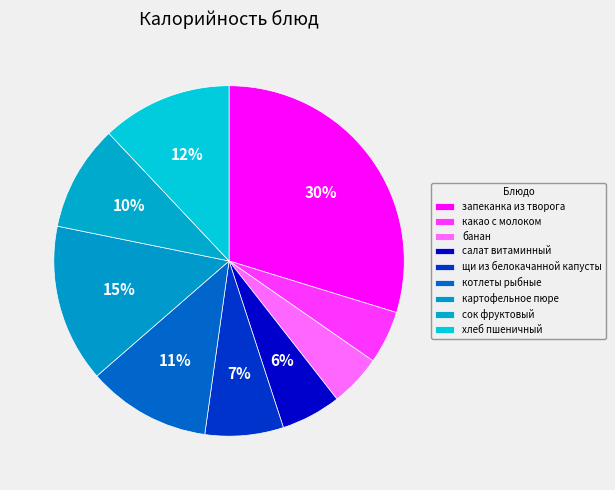

Rank the categories by value from lowest to highest.

банан, какао с молоком, салат витаминный, щи из белокачанной капусты, сок фруктовый, котлеты рыбные, хлеб пшеничный, картофельное пюре, запеканка из творога